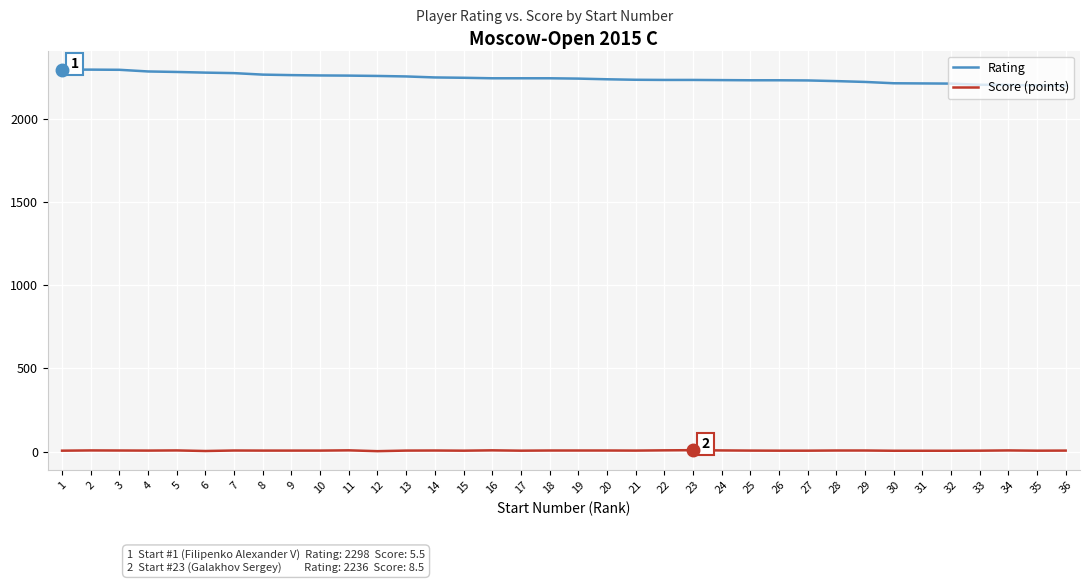

True or false: Score (points) and Rating intersect in this chart.

False